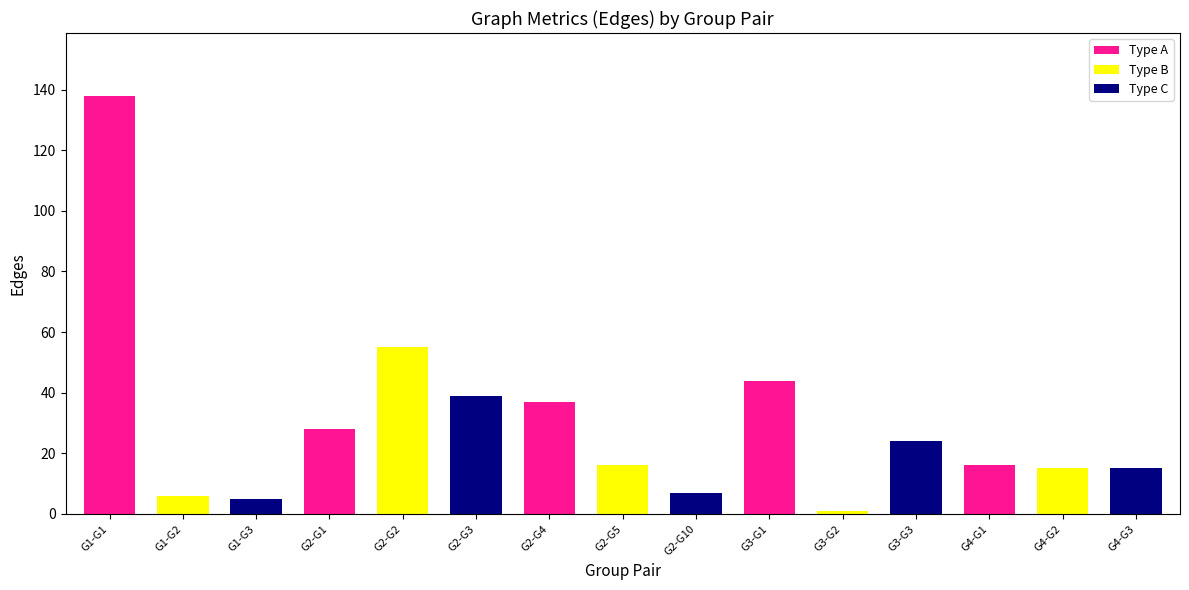

Approximately how many times larger is the value at G4-G2 compared to G2-G3?

0.4